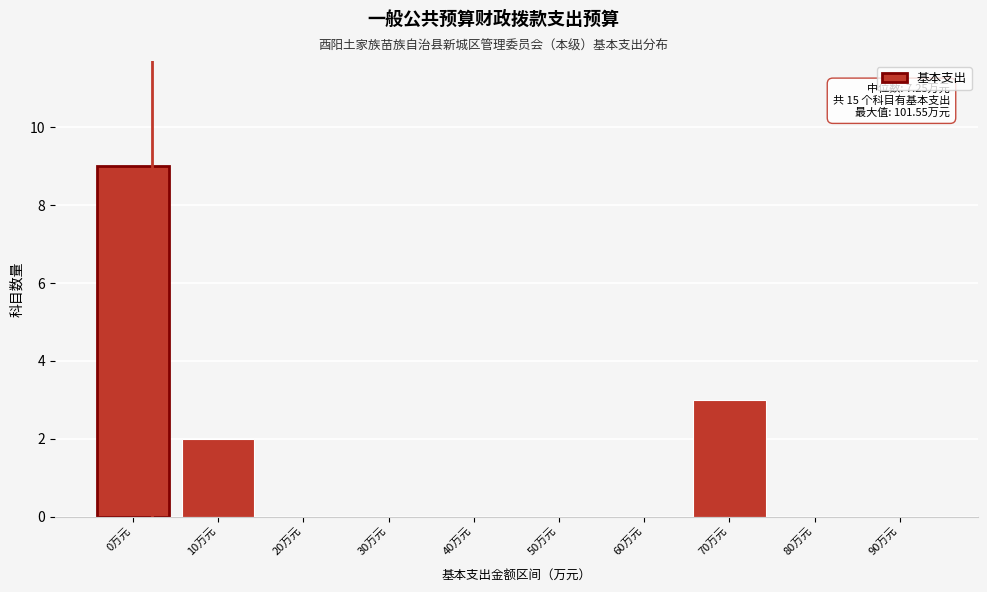

Reading right to left, transcribe all the data shown in this chart.

90万元=0	80万元=0	70万元=3	60万元=0	50万元=0	40万元=0	30万元=0	20万元=0	10万元=2	0万元=9